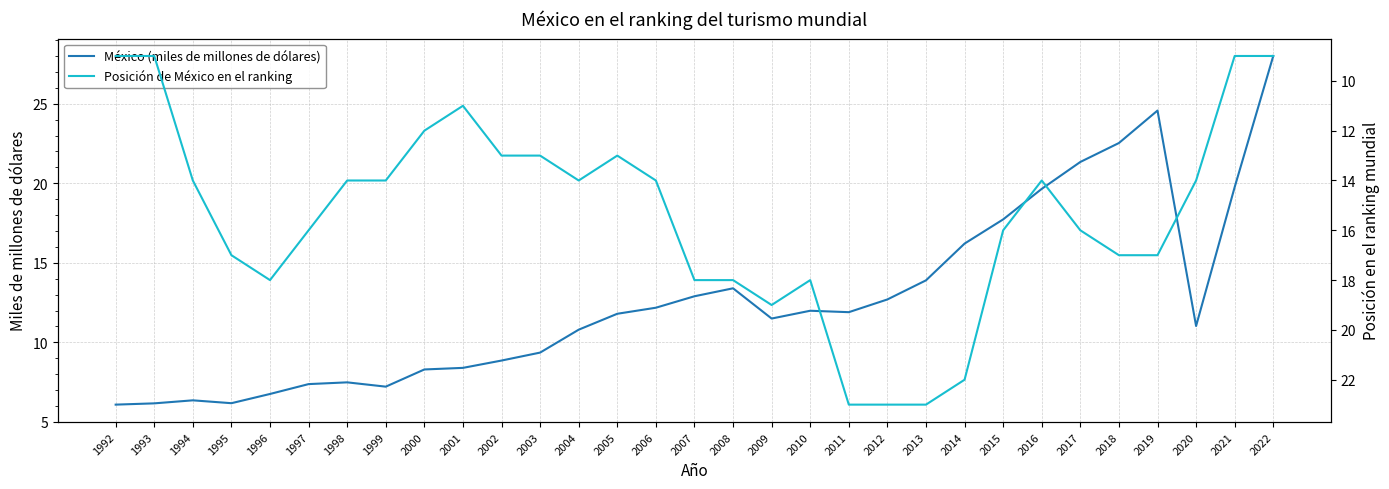

Does the chart have visible grid lines?

Yes